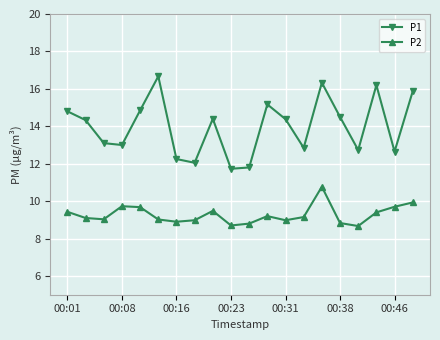

Rank the series by their maximum value, from highest to lowest.

P1, P2